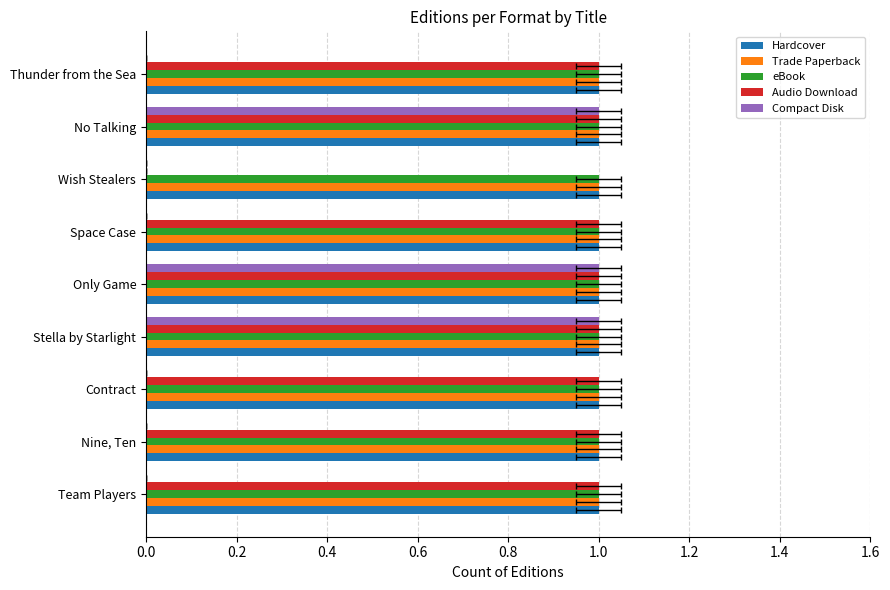

What is the approximate value of Audio Download at Space Case?

1.0